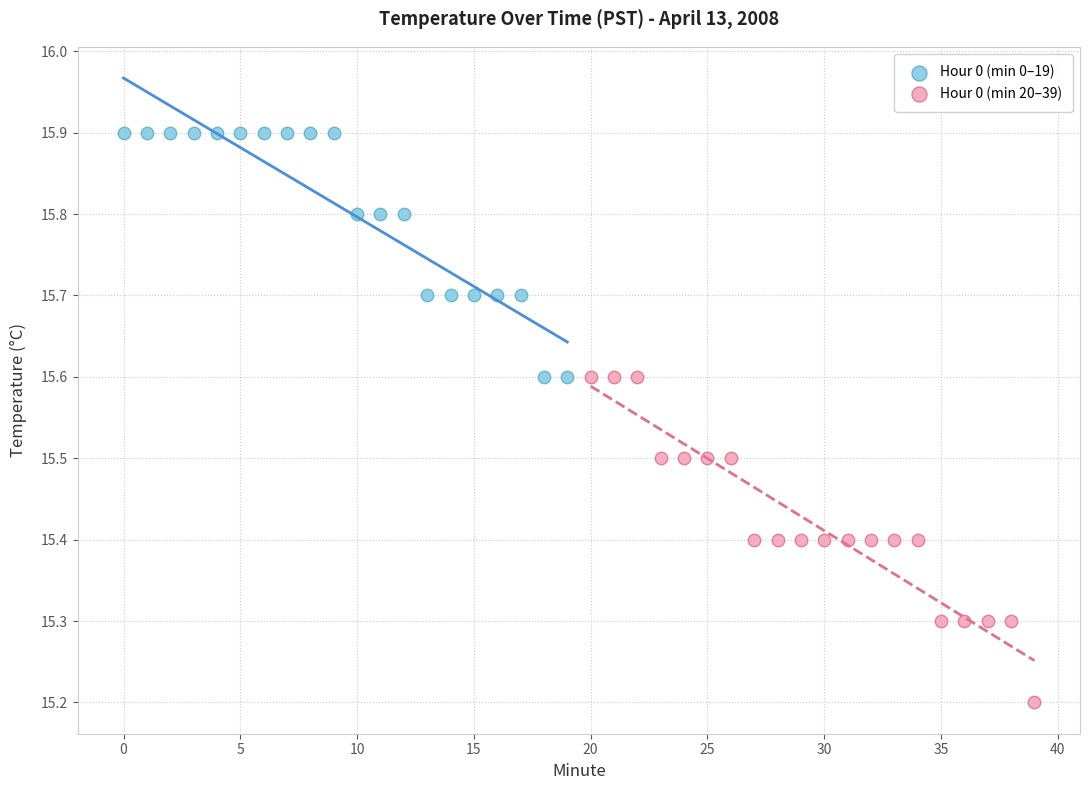

Which series has the widest spread of Y values?

Hour 0 (min 20–39)